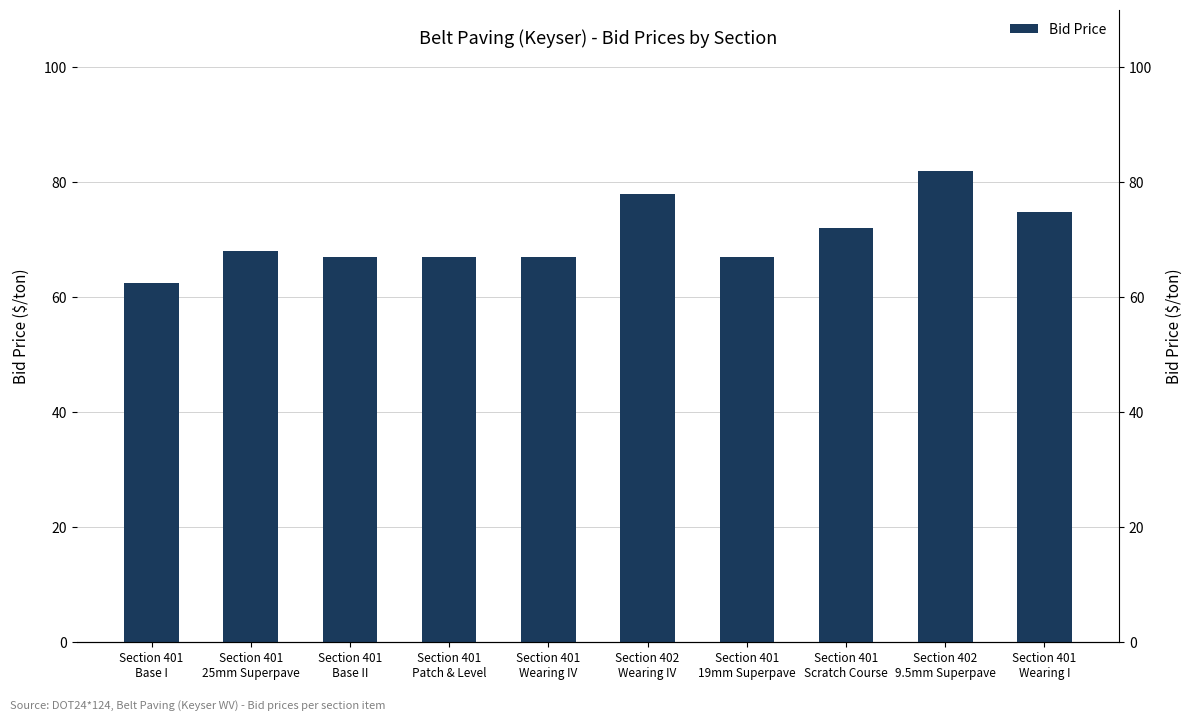

At which category does the chart reach its minimum across all series?

Section 401
Base I